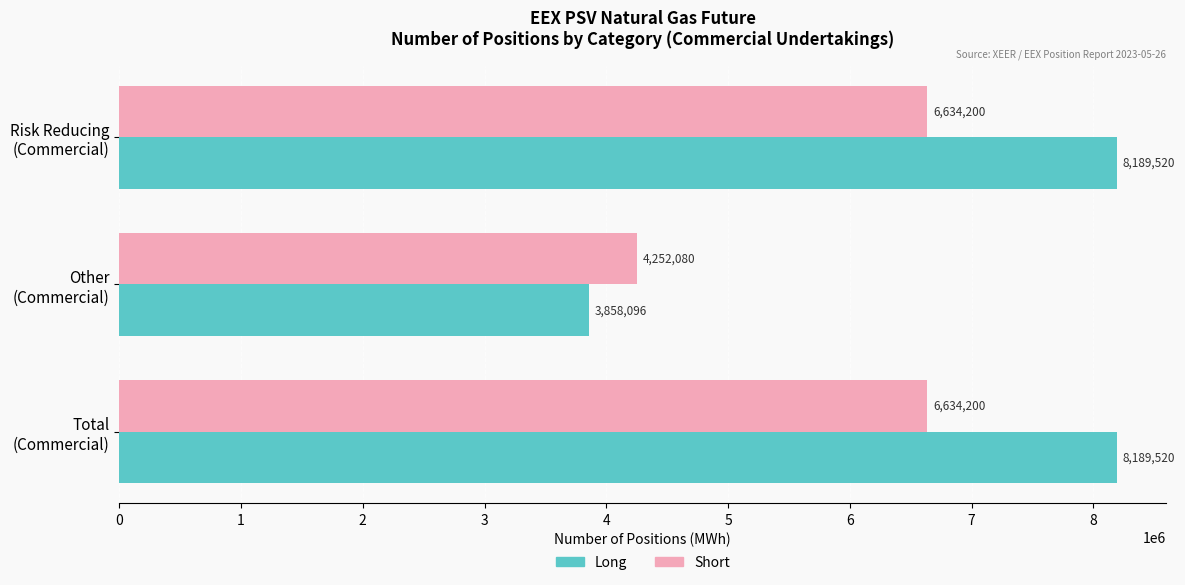

What are all the series names shown in the legend?

Long, Short